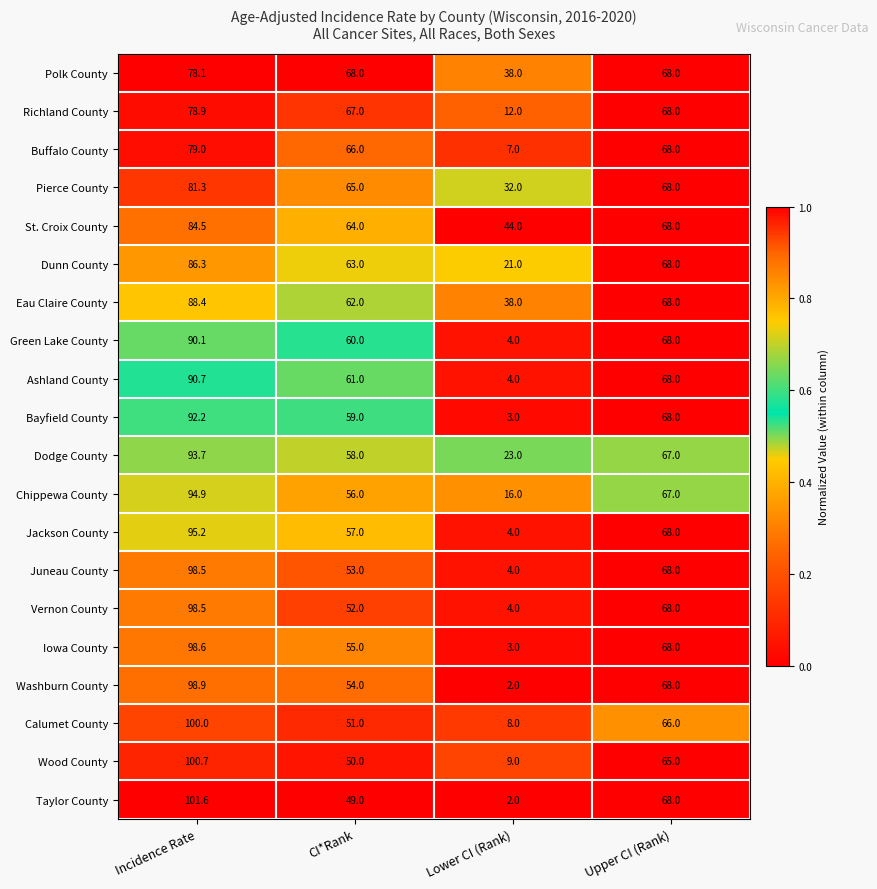

What is the difference between the maximum and minimum values in the Taylor County series?

99.6